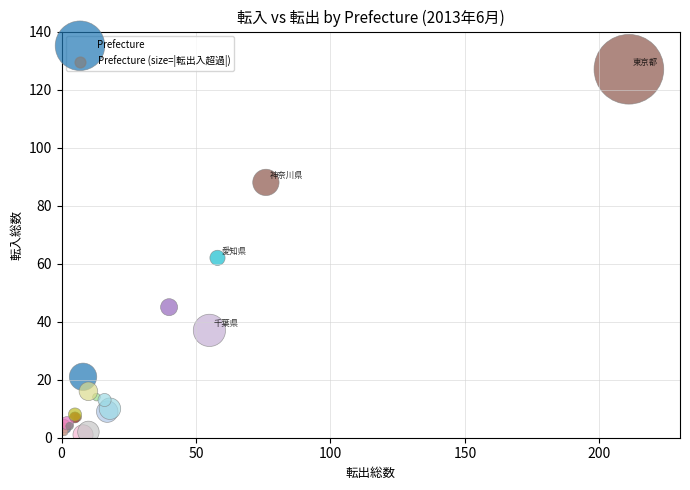

What Y value in the scatter plot is closest to 64?

62